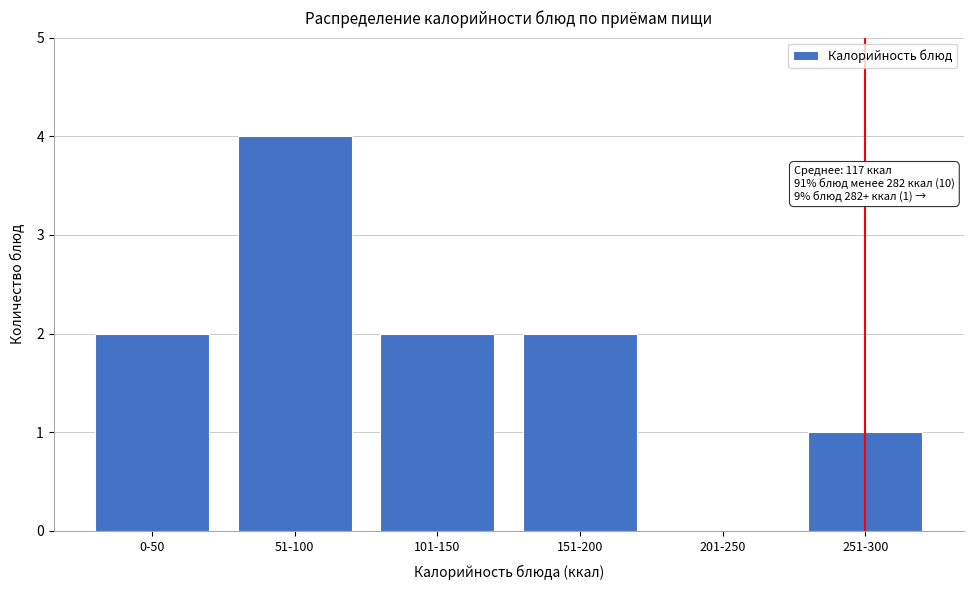

Reading right to left, extract all data points from this chart.

251-300=1	201-250=0	151-200=2	101-150=2	51-100=4	0-50=2